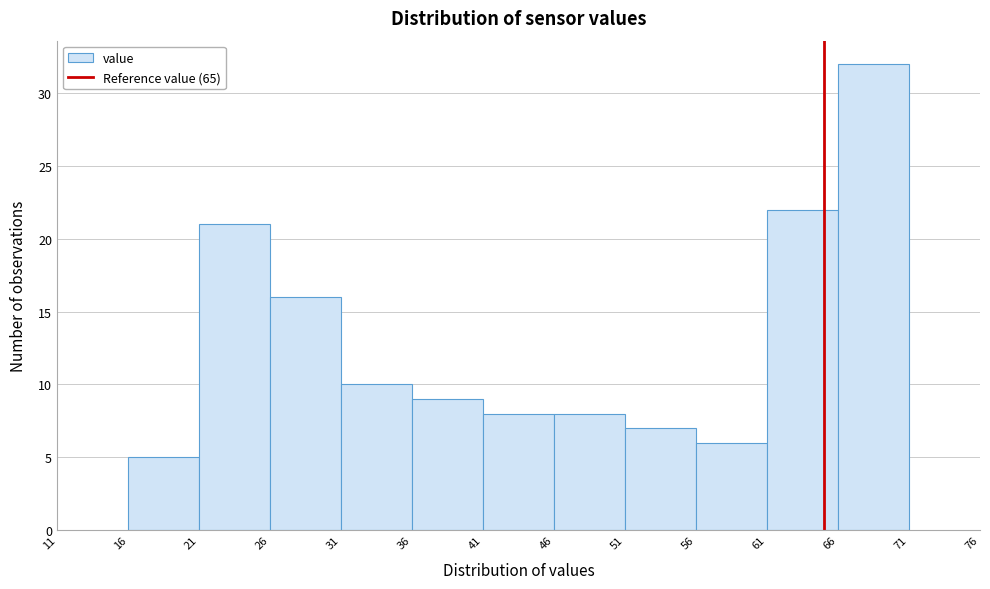

Reading left to right, transcribe this chart: for each bar, give the range it covers on the x-axis and its height. The values are not printed on the chart, so give them approximately, as read against the axis.

16 to 21: 5
21 to 26: 21
26 to 31: 16
31 to 36: 10
36 to 41: 9
41 to 46: 8
46 to 51: 8
51 to 56: 7
56 to 61: 6
61 to 66: 22
66 to 71: 32